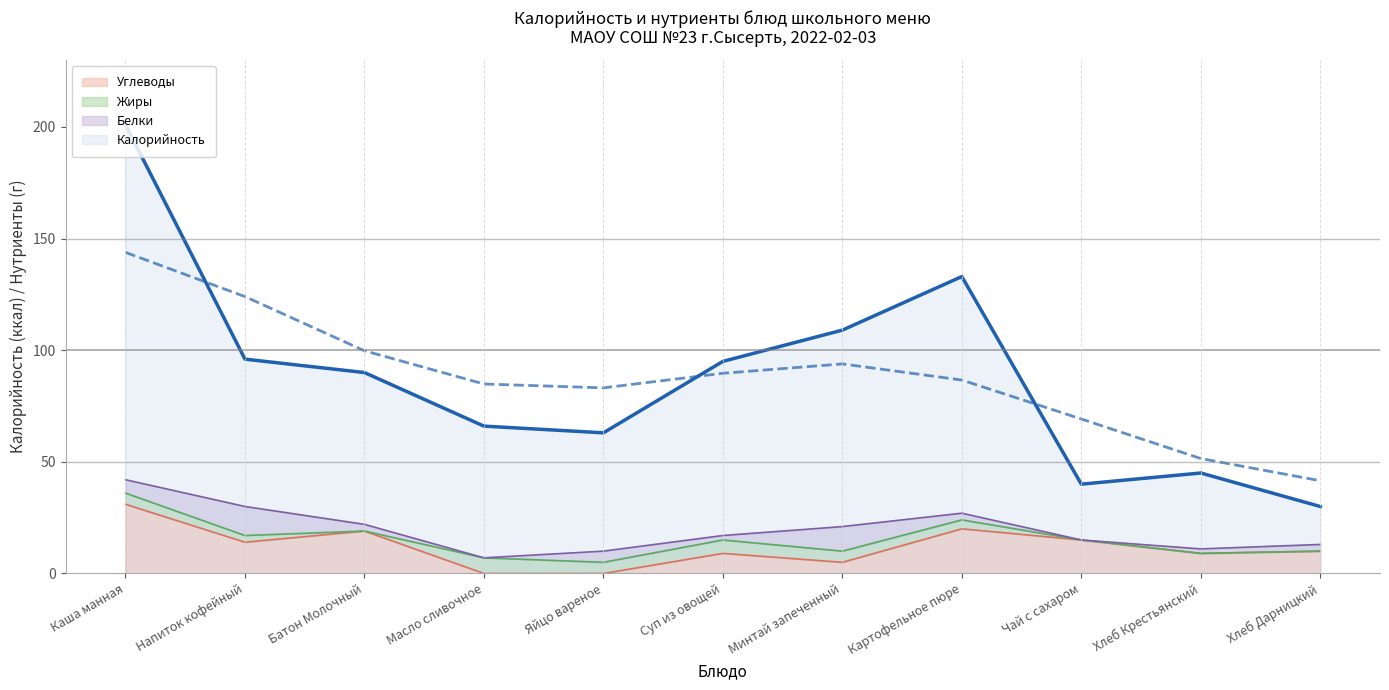

What is the difference between the Углеводы values at Картофельное пюре and Минтай запеченный?

15